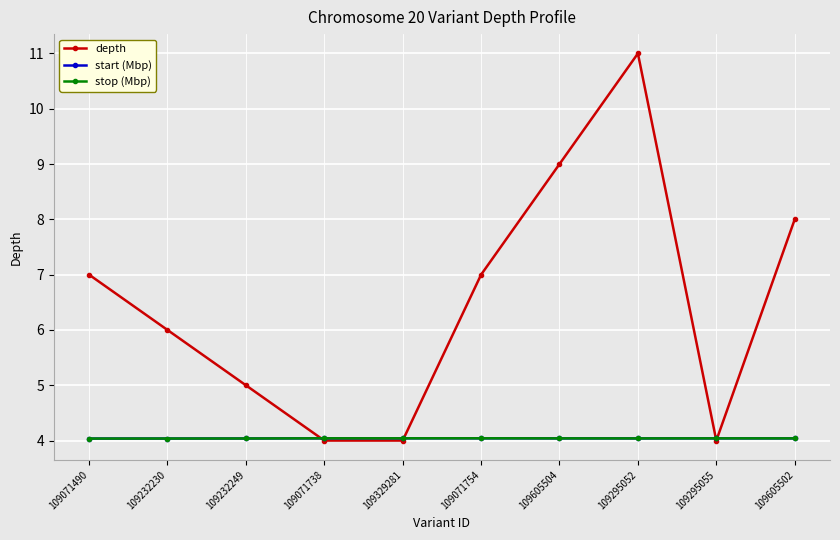

At which category is the sum across all series the highest?

109295052